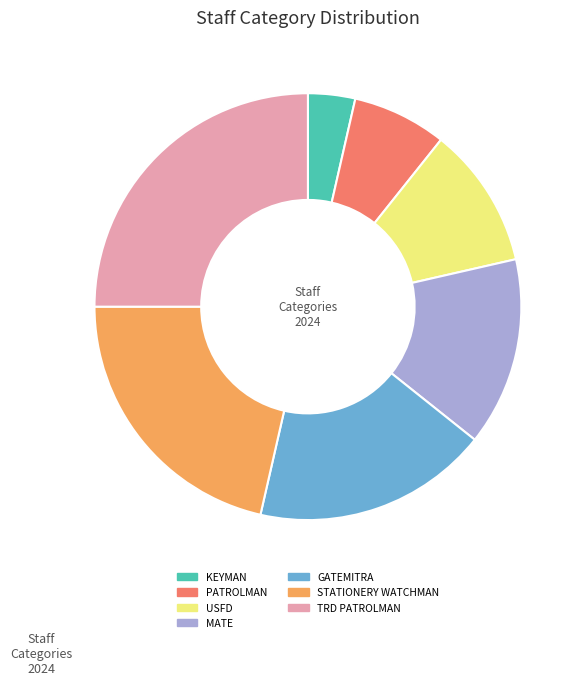

Which slice is the largest?

TRD PATROLMAN